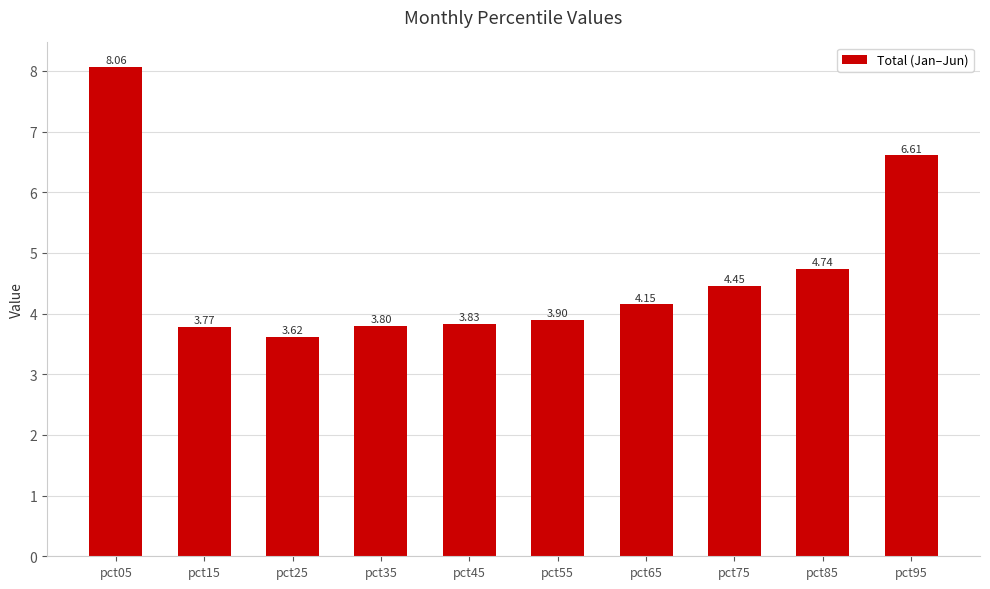

What is the sum of all values?

46.9